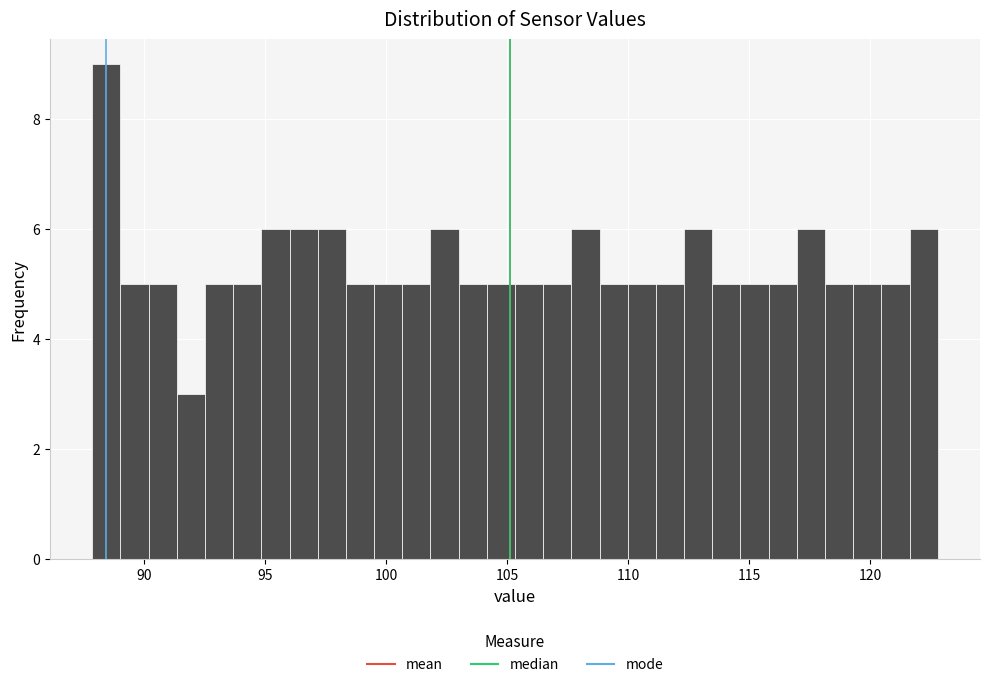

Around what value on the x-axis is the tallest bar? Give the approximate position of its centre, as read against the axis.

88.5